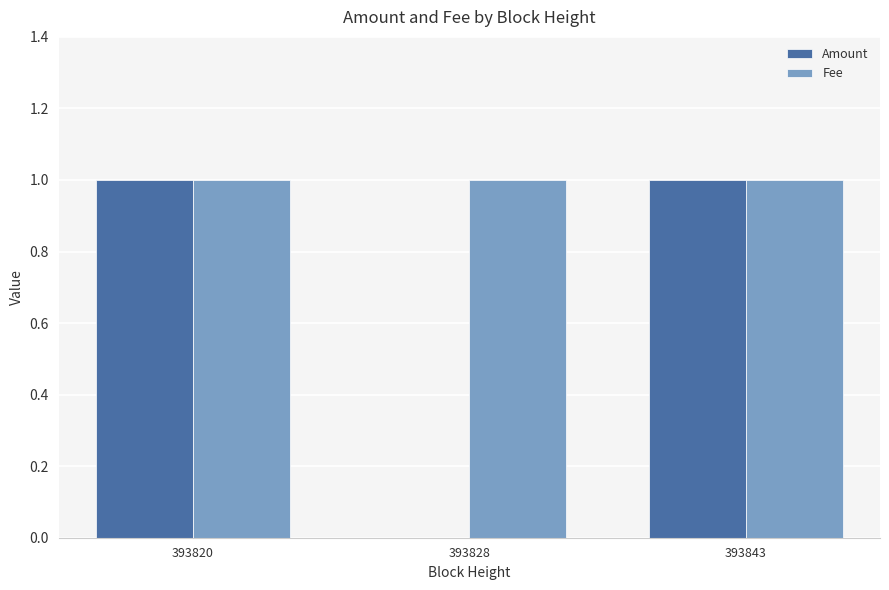

The value of Fee at 393828 is 0. True or false?

False